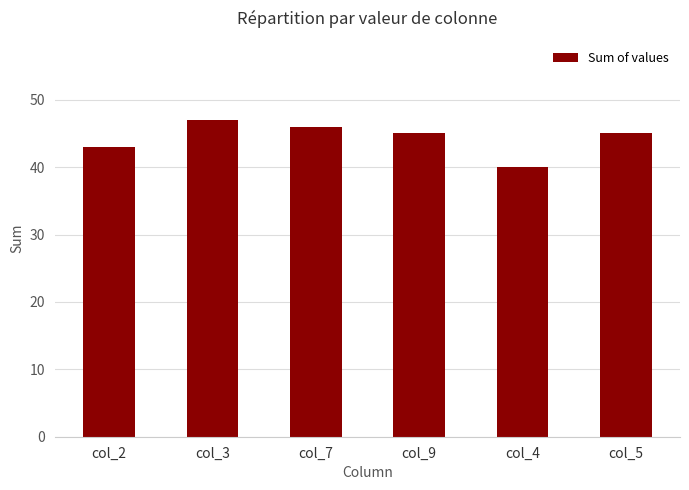

True or false: the data shows 60 at col_2.

False